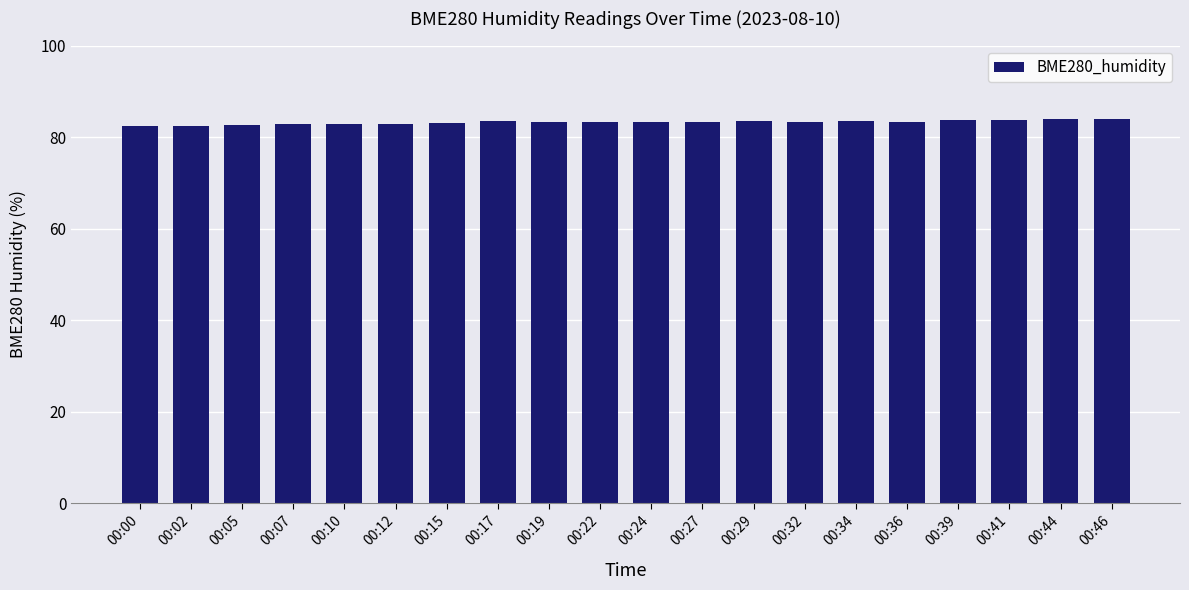

What is the ratio of the value at 00:12 to the value at 00:41?

1.0